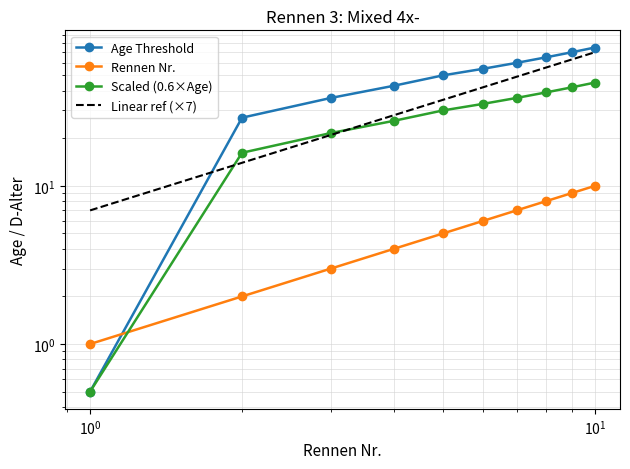

What is the sum of the D-Alter (Nr.) values at 2 and 10?

12.0